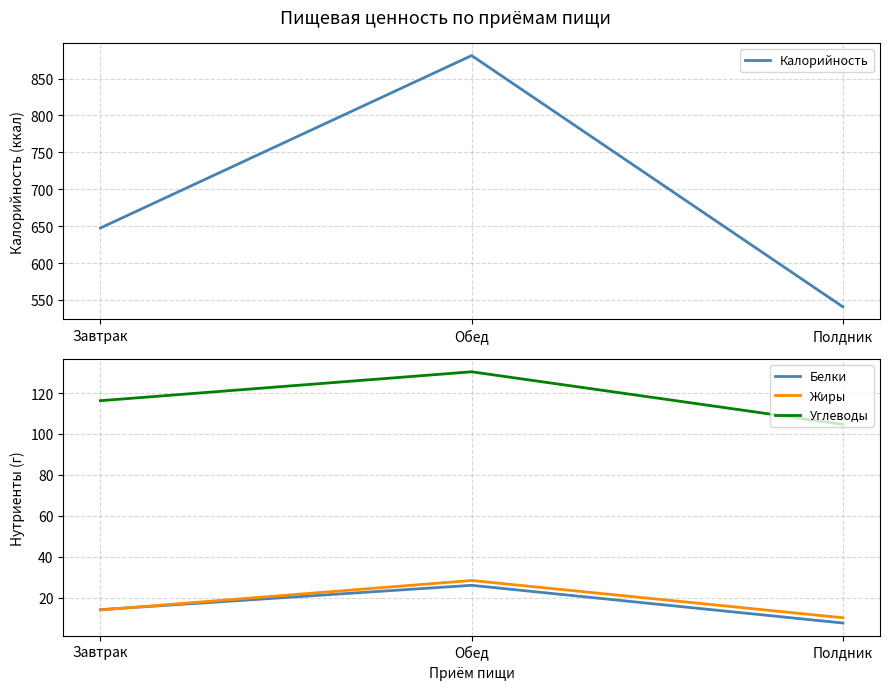

At which category is the sum across all series the highest?

Обед